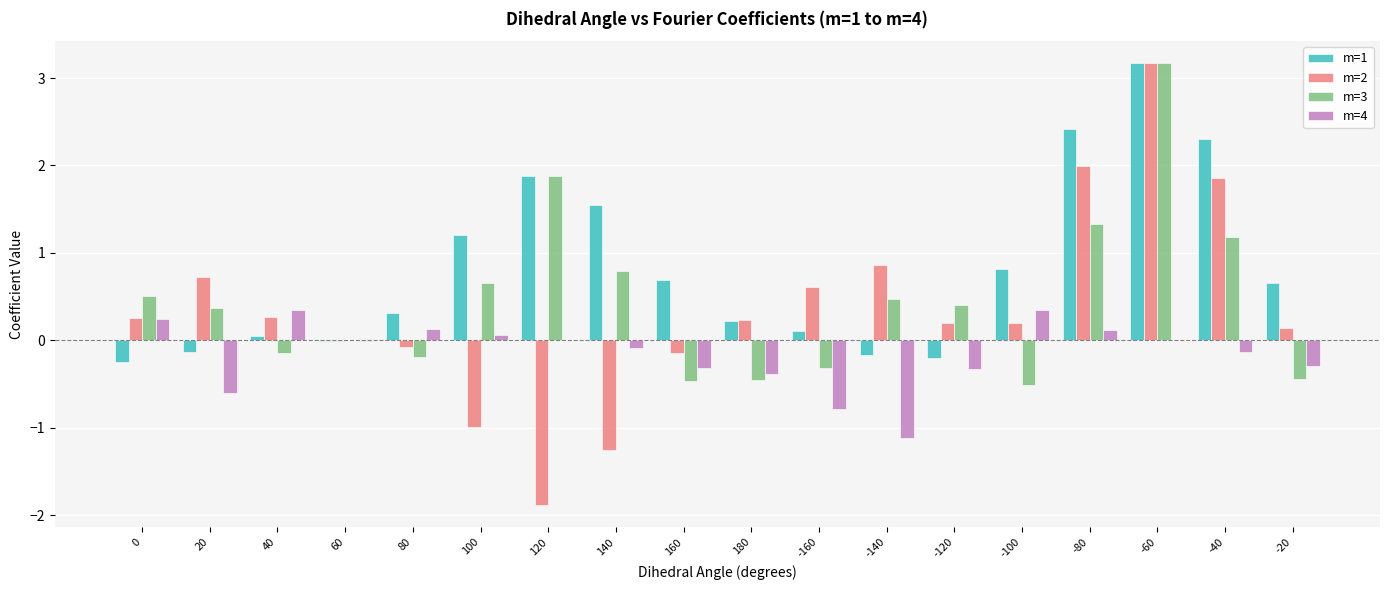

The value of m=2 at -60 is 4.7. True or false?

False